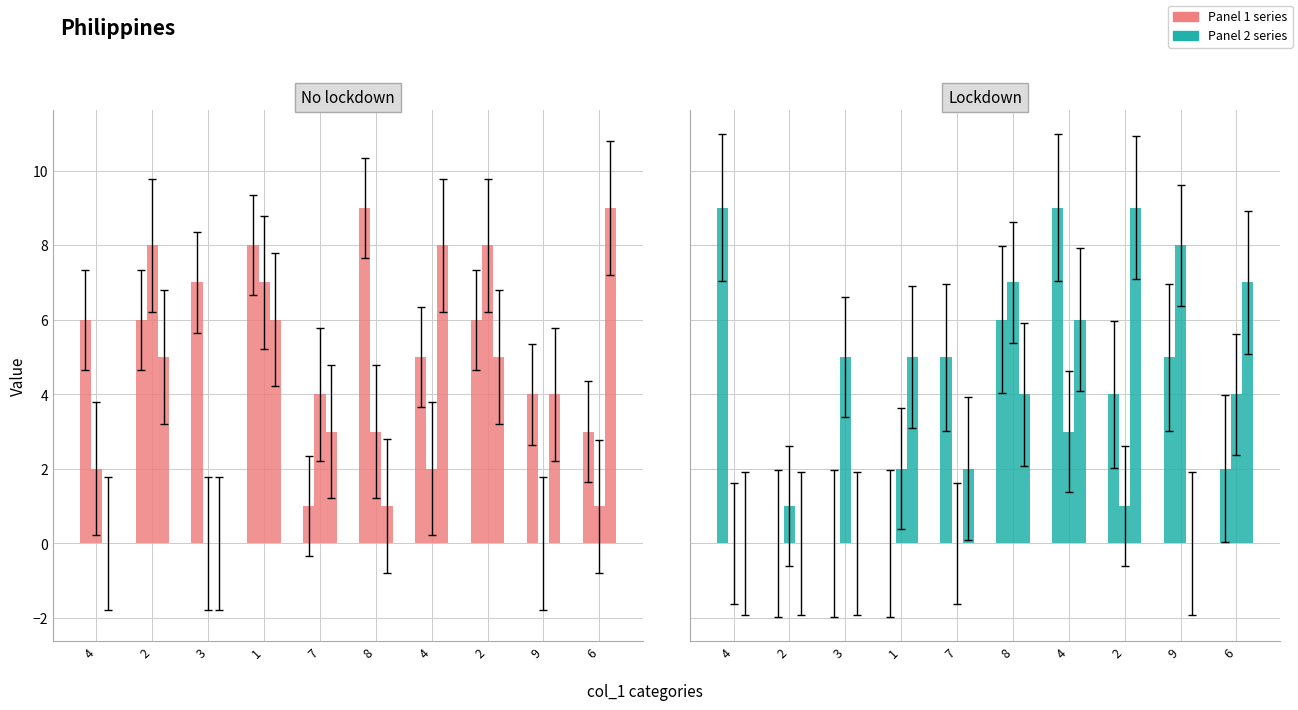

Rank the series by their maximum value, from highest to lowest.

col_3, col_5, col_9, col_4, col_8, col_2